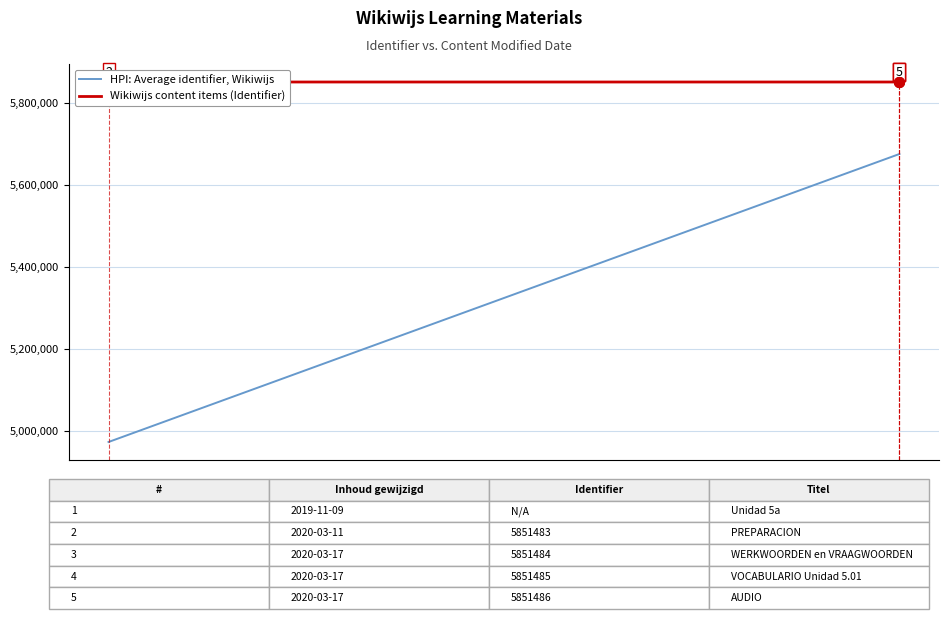

What is the maximum value for HPI: Average identifier, Wikiwijs?

5675941.4